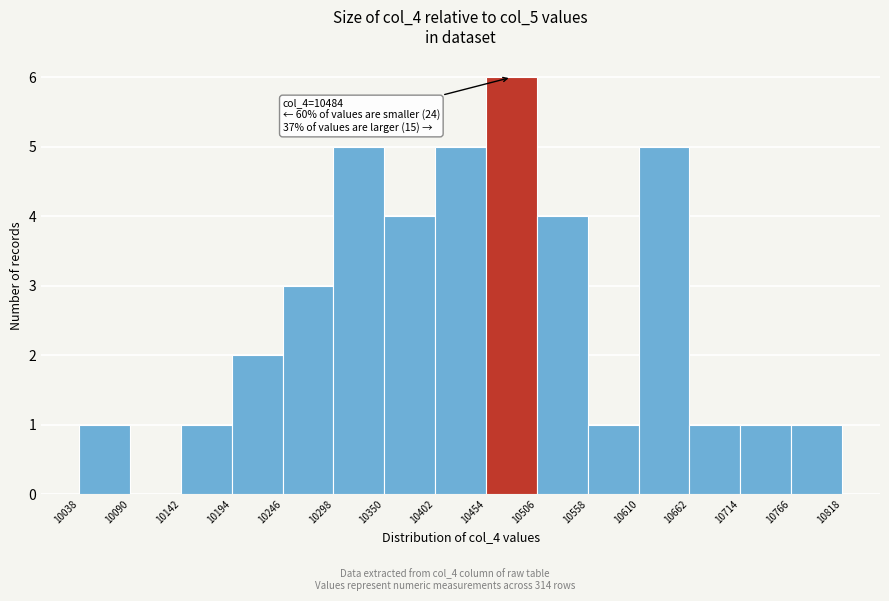

Which range on the x-axis has the tallest bar?

10454 to 10506